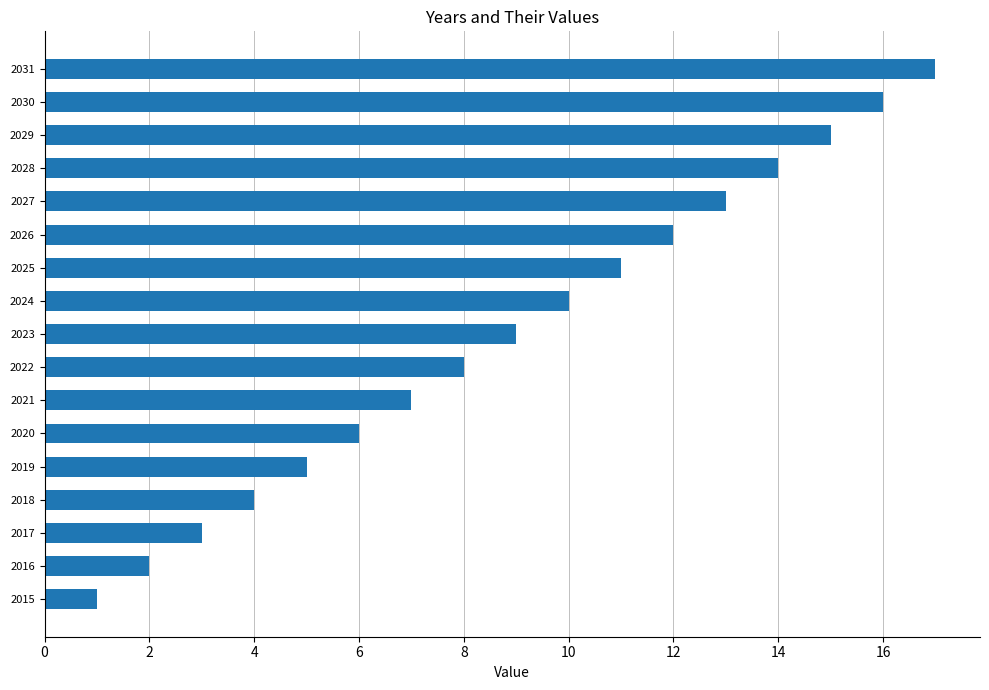

Rank the categories by value from highest to lowest.

2031, 2030, 2029, 2028, 2027, 2026, 2025, 2024, 2023, 2022, 2021, 2020, 2019, 2018, 2017, 2016, 2015